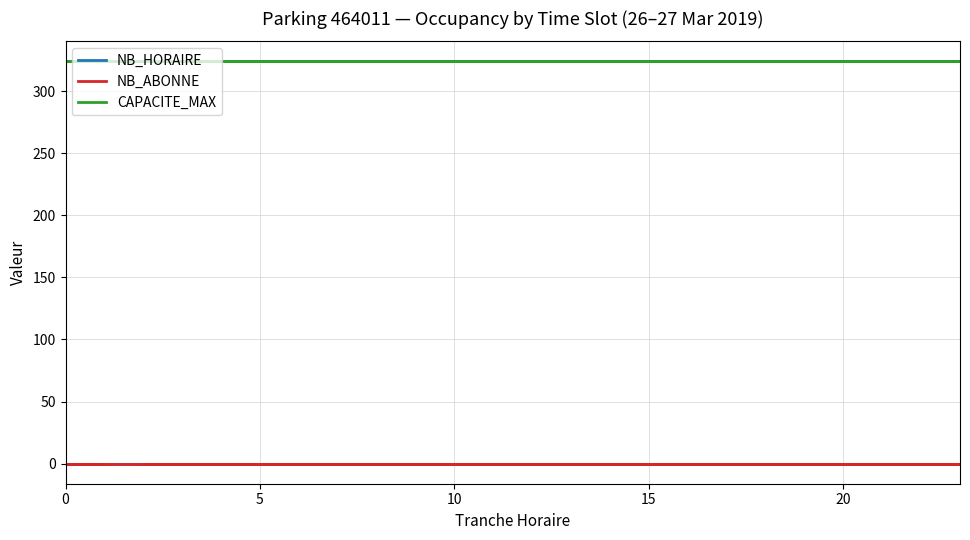

True or false: CAPACITE_MAX and NB_HORAIRE intersect in this chart.

False